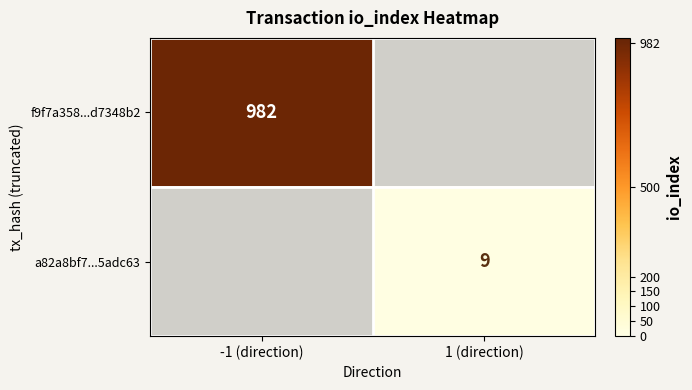

The value of f9f7a358...d7348b2 at -1 (direction) is 656. True or false?

False